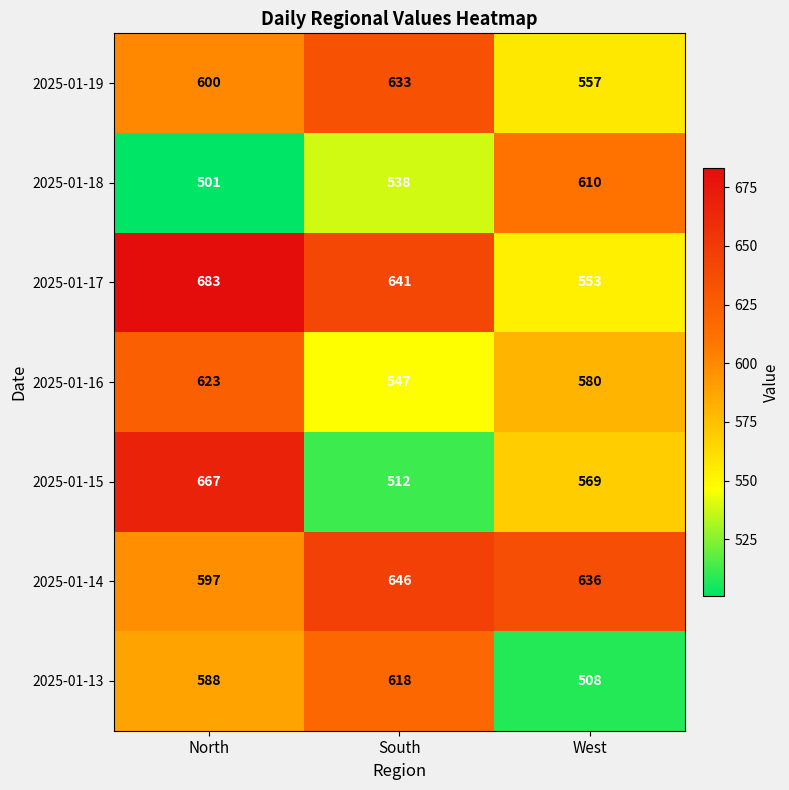

Rank the series at West from lowest to highest value.

2025-01-13, 2025-01-17, 2025-01-19, 2025-01-15, 2025-01-16, 2025-01-18, 2025-01-14